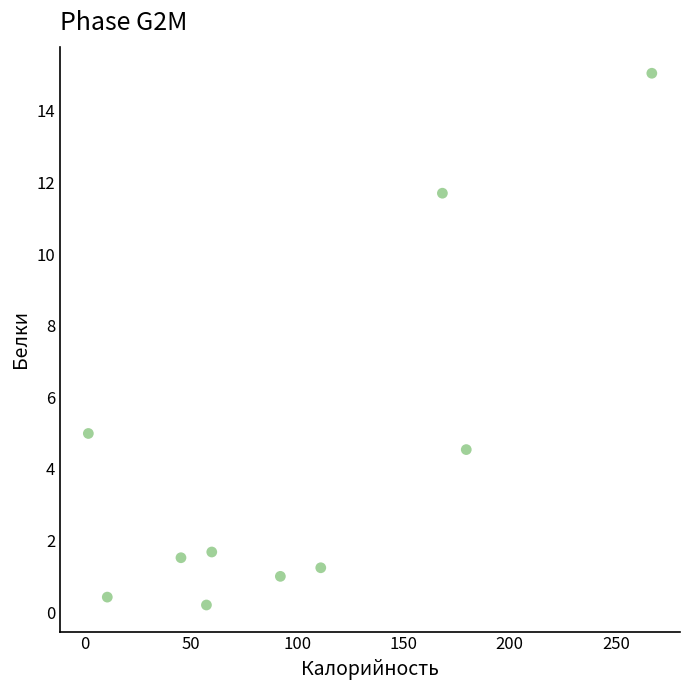

What Y value in the scatter plot is closest to 7?

5.0